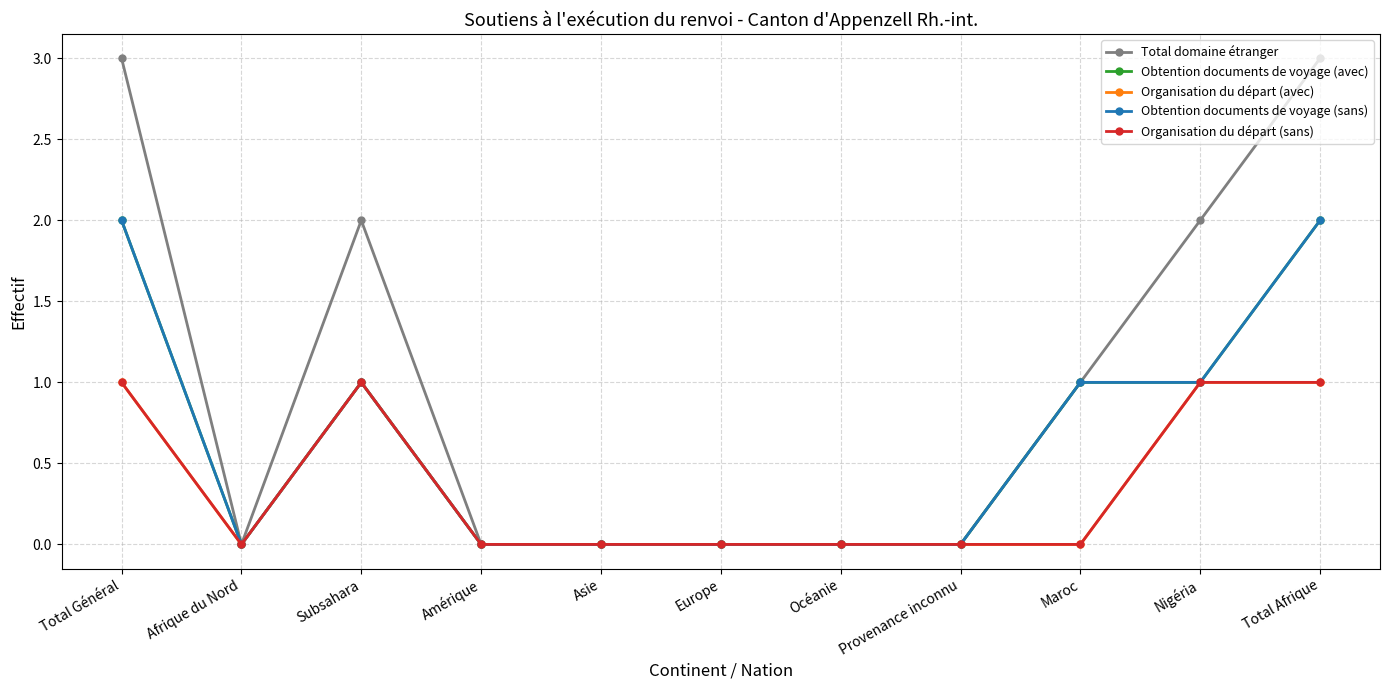

Is this an area chart (filled region under the line)?

No